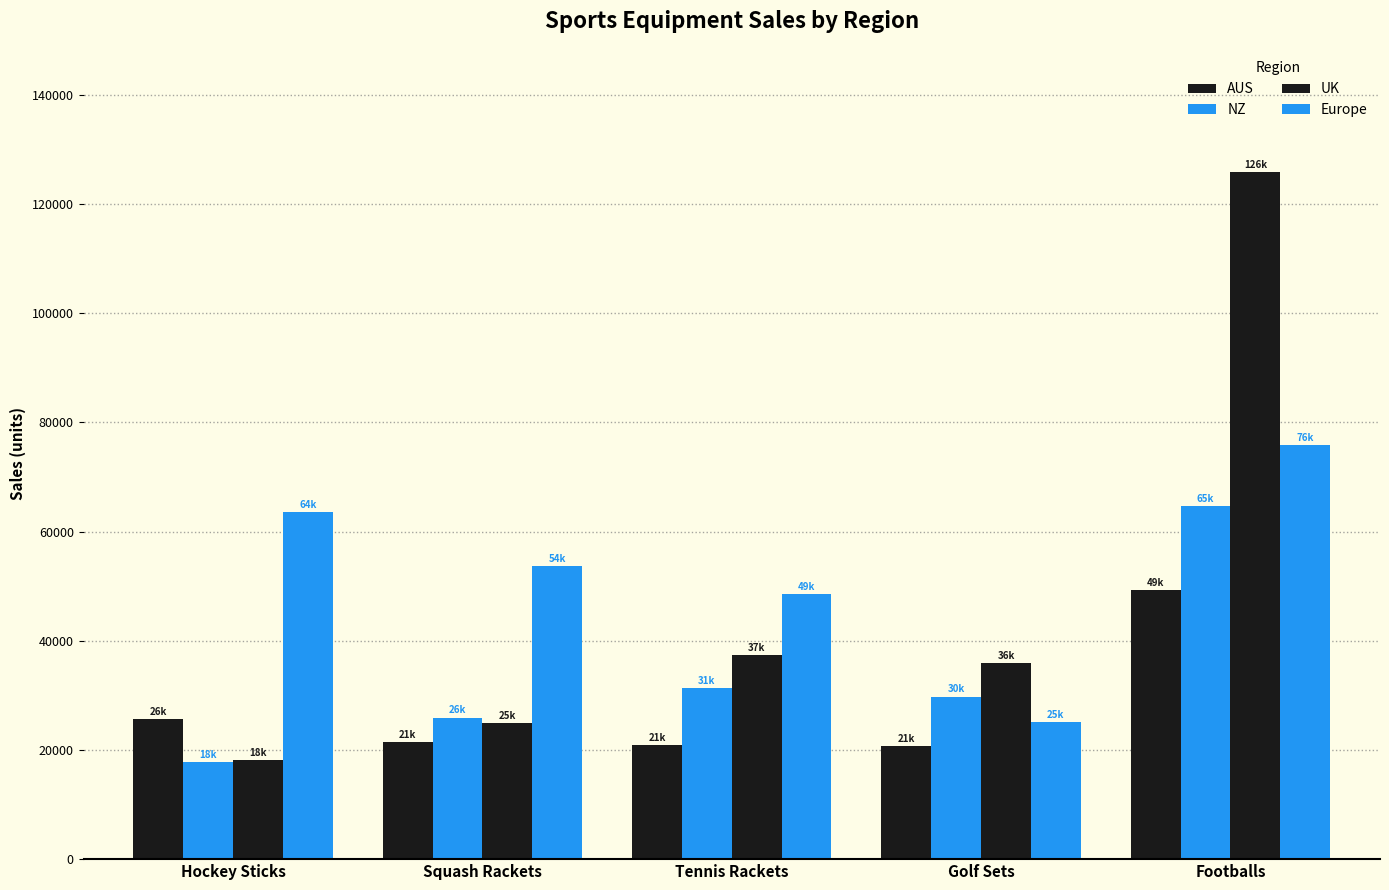

How many bars are there in each group?

4